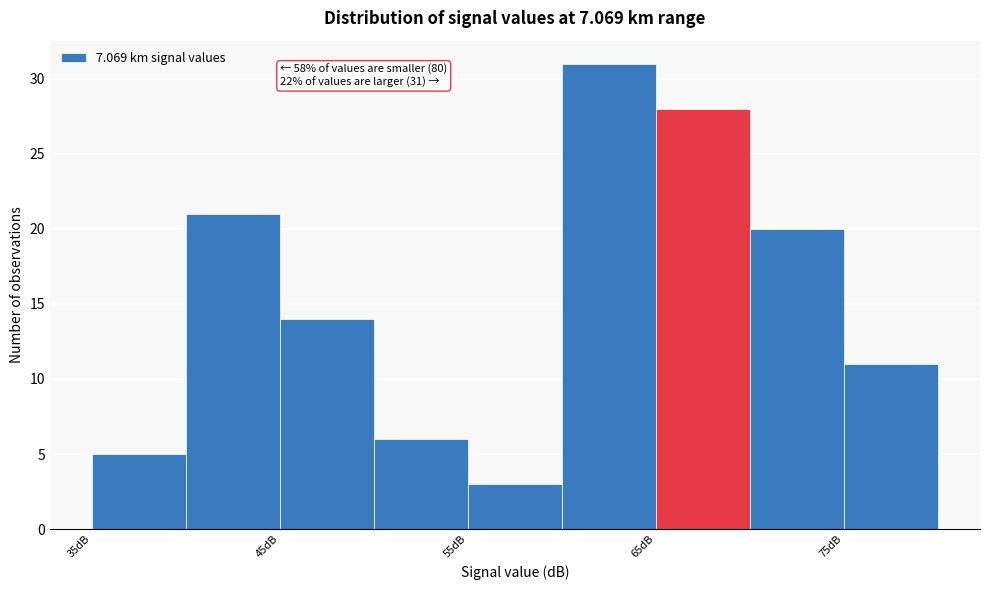

Which range on the x-axis has the tallest bar?

60 to 65